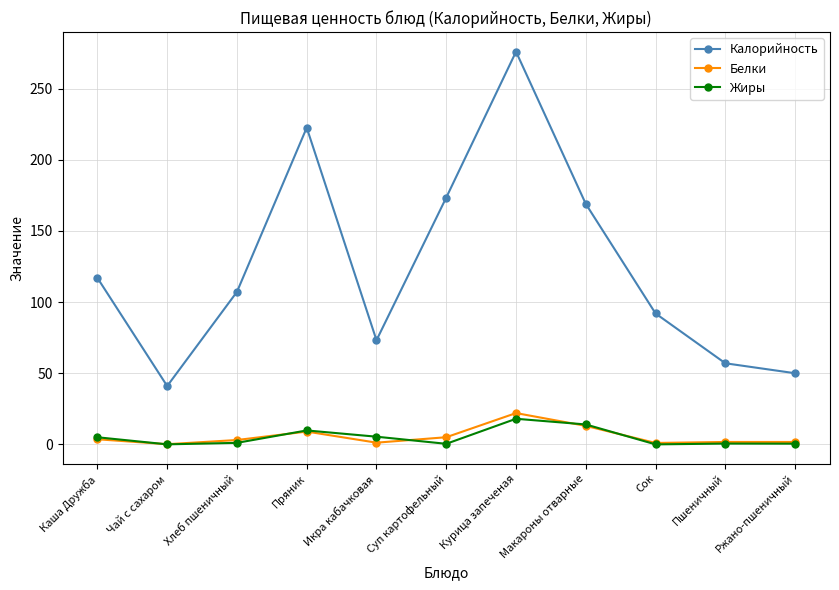

What is the difference between the maximum and minimum values in the Калорийность series?

235.0